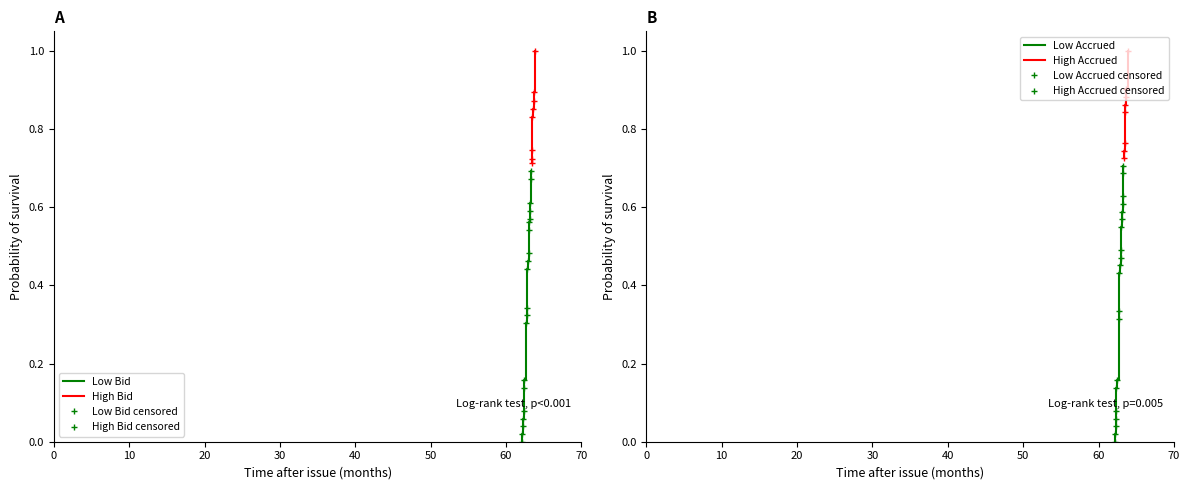

What is the highest value of the High Bid series?

1.0